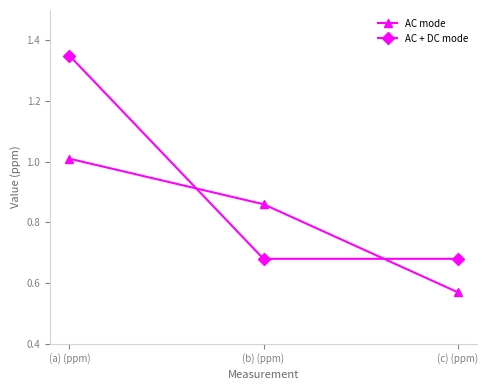

What is the label of the 2nd point from the left?

(b) (ppm)